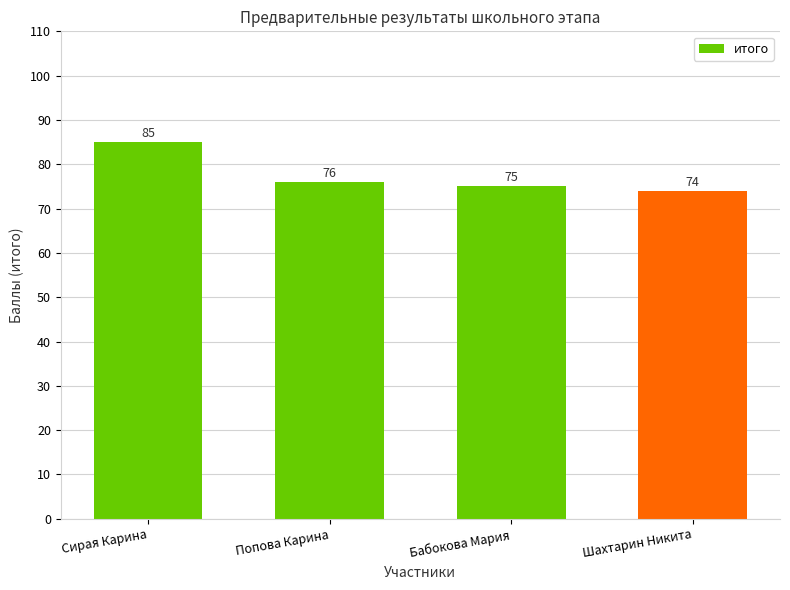

What is the difference between the maximum and minimum values?

11